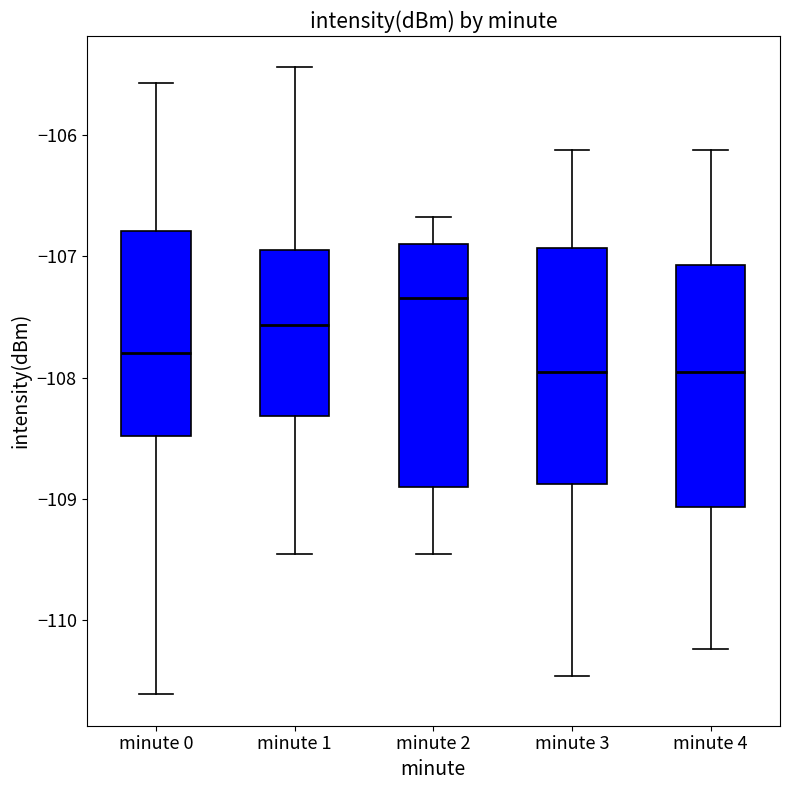

Which box's median line is the highest?

minute 2